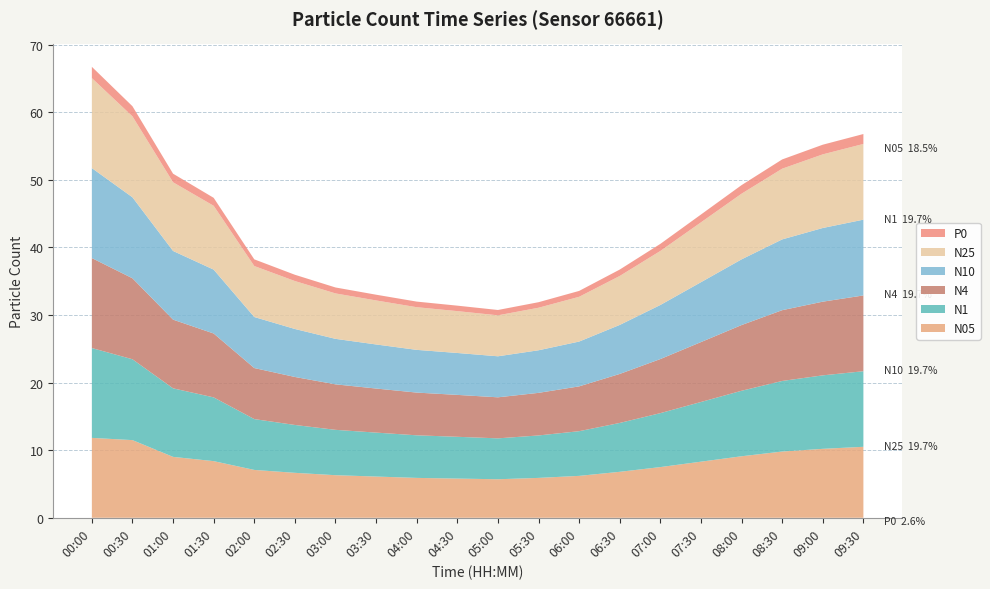

Reading left to right, extract all data points from this chart.

N05: 00:00=11.8	00:30=11.5	01:00=9.0	01:30=8.4	02:00=7.1	02:30=6.7	03:00=6.3	03:30=6.1	04:00=5.9	04:30=5.8	05:00=5.7	05:30=5.9	06:00=6.2	06:30=6.8	07:00=7.5	07:30=8.3	08:00=9.1	08:30=9.8	09:00=10.2	09:30=10.5
N1: 00:00=13.3	00:30=12.0	01:00=10.1	01:30=9.4	02:00=7.5	02:30=7.1	03:00=6.7	03:30=6.5	04:00=6.3	04:30=6.2	05:00=6.0	05:30=6.3	06:00=6.6	06:30=7.2	07:00=8.0	07:30=8.8	08:00=9.7	08:30=10.4	09:00=10.9	09:30=11.2
N4: 00:00=13.3	00:30=12.0	01:00=10.2	01:30=9.4	02:00=7.5	02:30=7.1	03:00=6.7	03:30=6.5	04:00=6.3	04:30=6.2	05:00=6.1	05:30=6.3	06:00=6.6	06:30=7.2	07:00=8.0	07:30=8.9	08:00=9.7	08:30=10.5	09:00=10.9	09:30=11.2
N10: 00:00=13.3	00:30=12.0	01:00=10.2	01:30=9.4	02:00=7.5	02:30=7.1	03:00=6.7	03:30=6.5	04:00=6.3	04:30=6.2	05:00=6.1	05:30=6.3	06:00=6.6	06:30=7.2	07:00=8.0	07:30=8.9	08:00=9.7	08:30=10.5	09:00=10.9	09:30=11.2
N25: 00:00=13.3	00:30=12.0	01:00=10.2	01:30=9.4	02:00=7.5	02:30=7.1	03:00=6.7	03:30=6.5	04:00=6.3	04:30=6.2	05:00=6.1	05:30=6.3	06:00=6.6	06:30=7.2	07:00=8.0	07:30=8.8	08:00=9.7	08:30=10.5	09:00=10.9	09:30=11.2
P0: 00:00=1.7	00:30=1.5	01:00=1.3	01:30=1.2	02:00=1.0	02:30=0.9	03:00=0.9	03:30=0.8	04:00=0.8	04:30=0.8	05:00=0.8	05:30=0.8	06:00=0.9	06:30=0.9	07:00=1.1	07:30=1.2	08:00=1.3	08:30=1.4	09:00=1.4	09:30=1.5